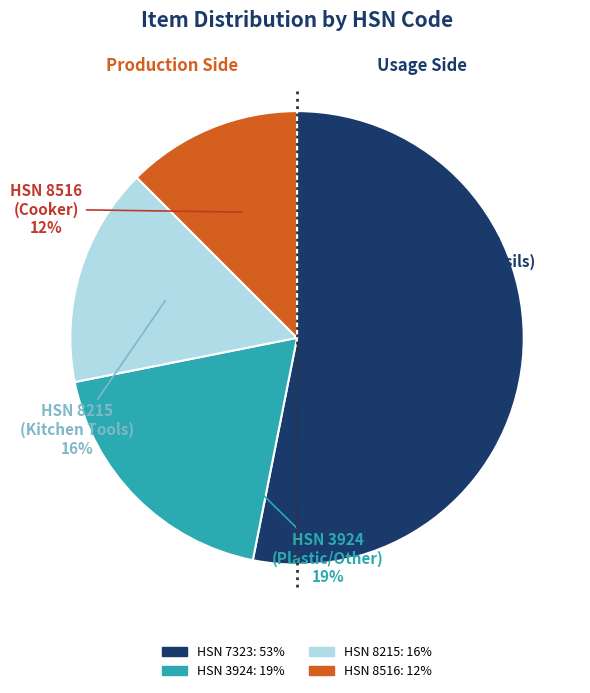

How many segments does this pie chart have?

4